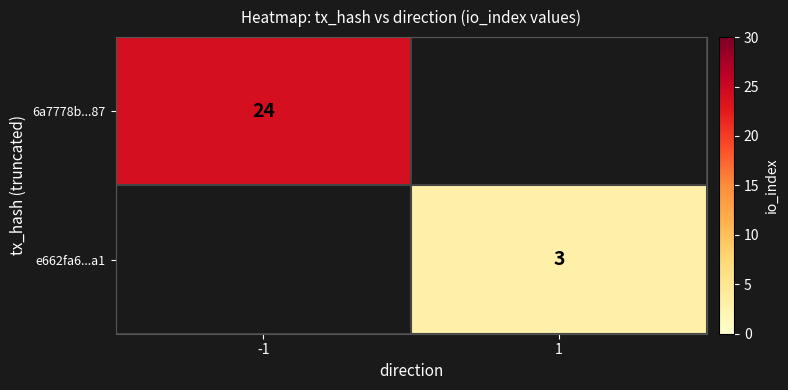

Is it true that 6a7778b...87 equals 7 at -1?

False